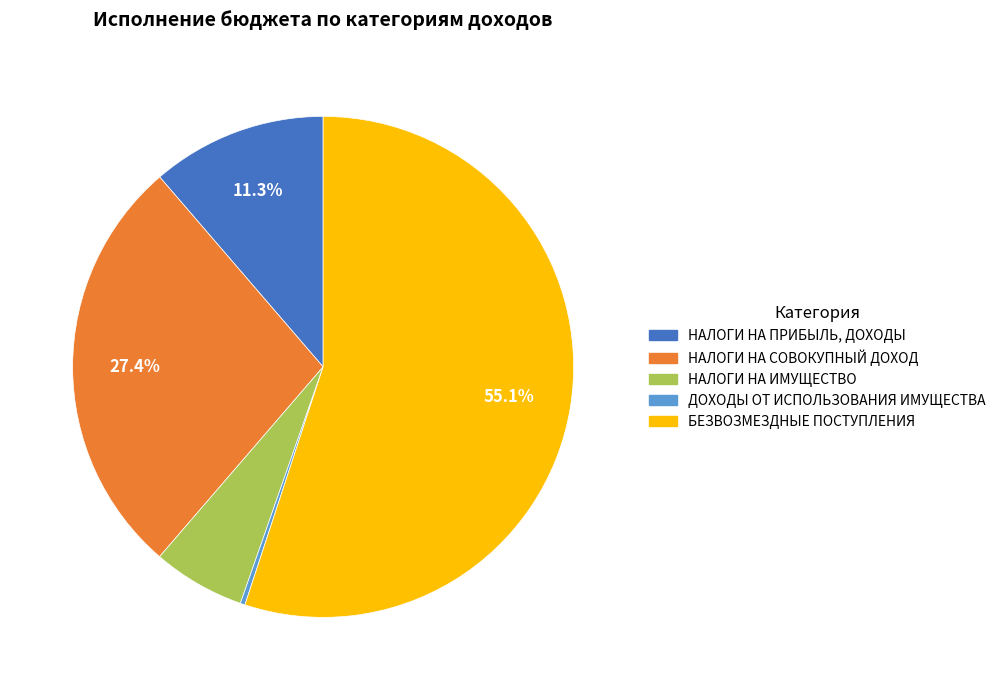

Between НАЛОГИ НА ИМУЩЕСТВО and НАЛОГИ НА СОВОКУПНЫЙ ДОХОД, which is larger?

НАЛОГИ НА СОВОКУПНЫЙ ДОХОД